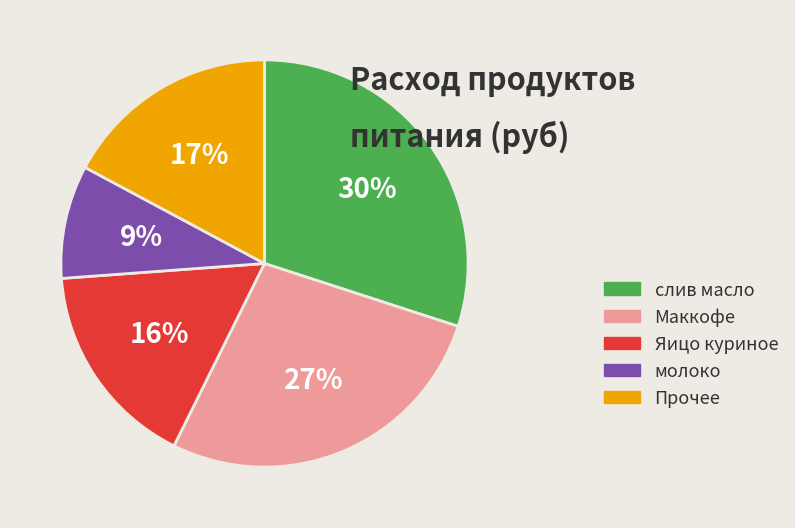

Is it true that Маккофе is 39% of the pie?

False